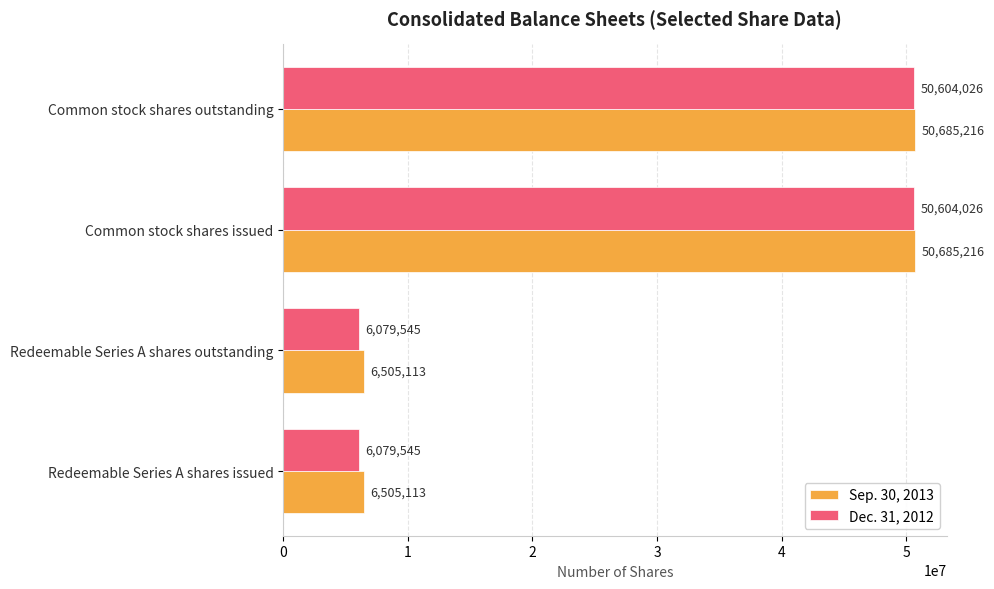

What is the sum of all Sep. 30, 2013 values?

114380658